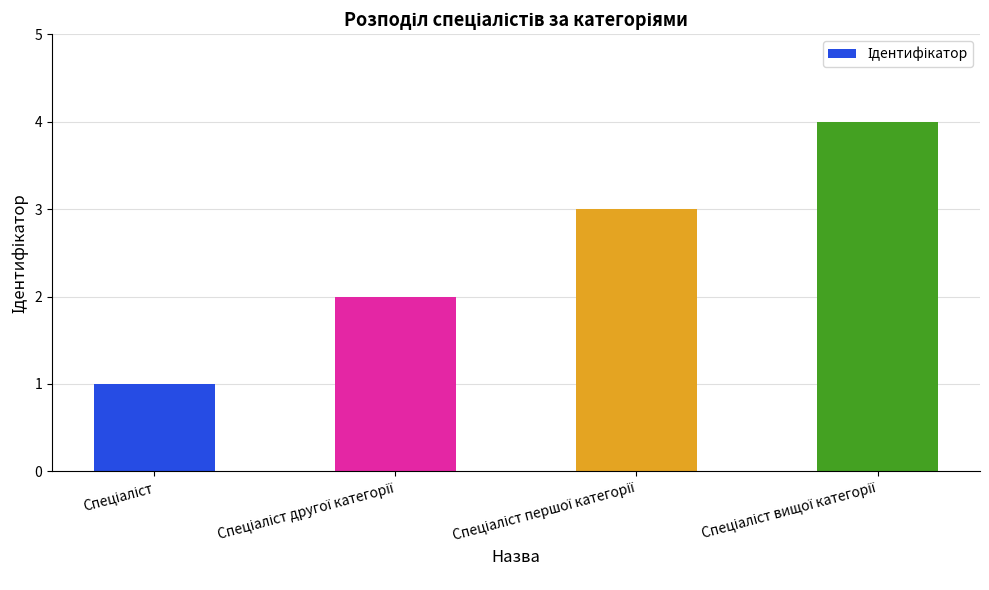

What is the maximum value shown in the chart?

4